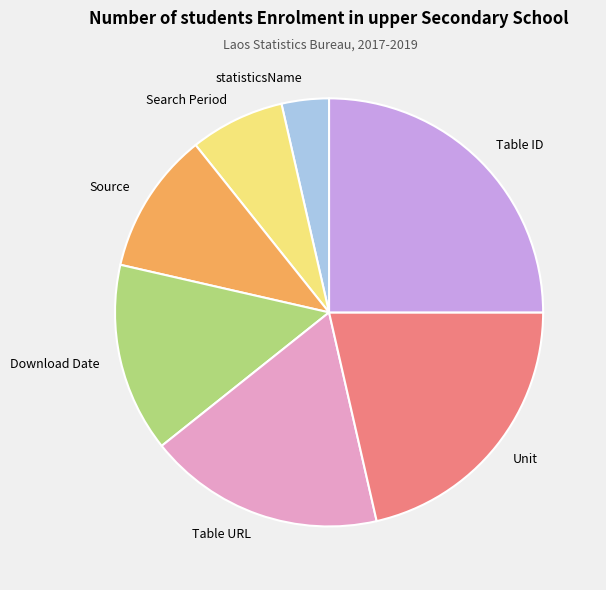

True or false: Unit accounts for 31% of the total.

False